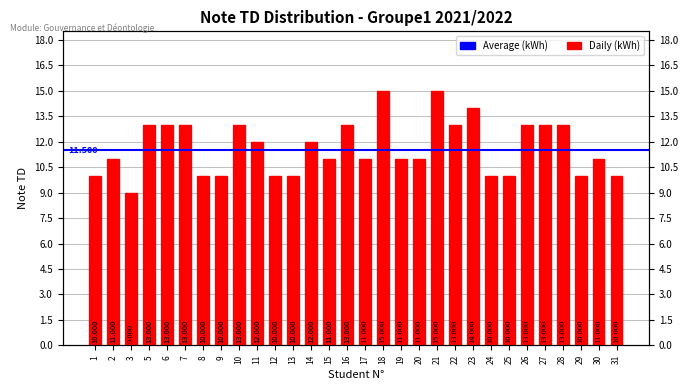

What is the difference between the second highest and second lowest values?

5